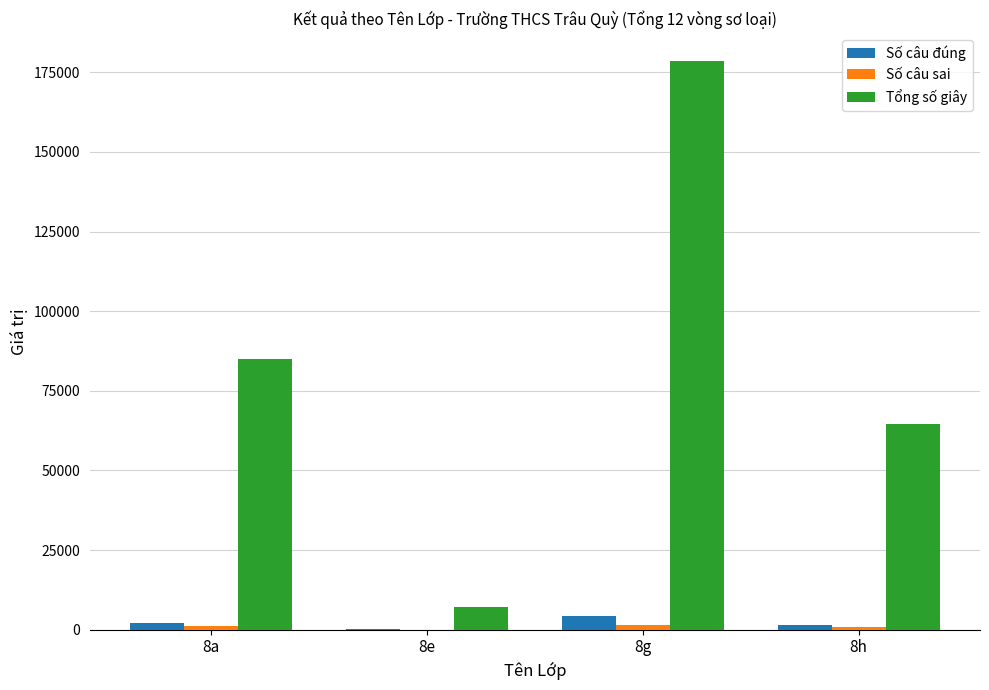

Which series changed the most between 8a and 8e?

Tổng số giây